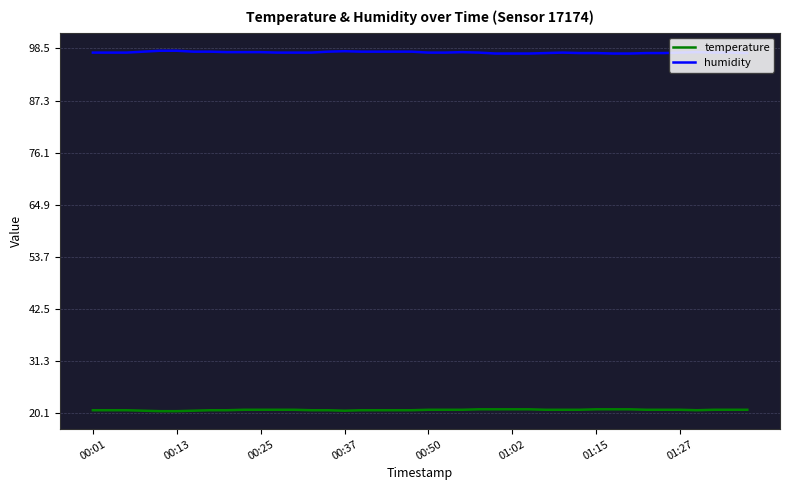

True or false: temperature and humidity intersect in this chart.

False